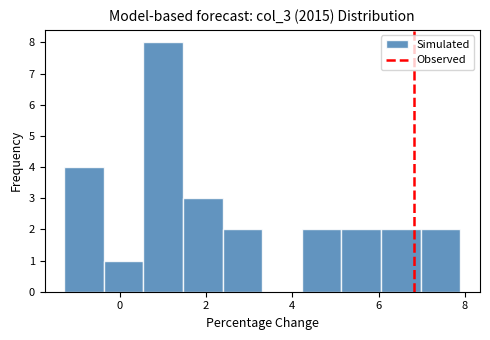

Reading left to right, transcribe this chart: for each bar, give the range it covers on the x-axis and its height. Neither the bar edges nor the heights are printed on the chart, so give them approximately, as read against the axes.

-1.2 to -0.4: 4
-0.4 to 0.6: 1
0.6 to 1.4: 8
1.4 to 2.4: 3
2.4 to 3.4: 2
3.4 to 4.2: 0
4.2 to 5.2: 2
5.2 to 6.0: 2
6.0 to 7.0: 2
7.0 to 7.8: 2